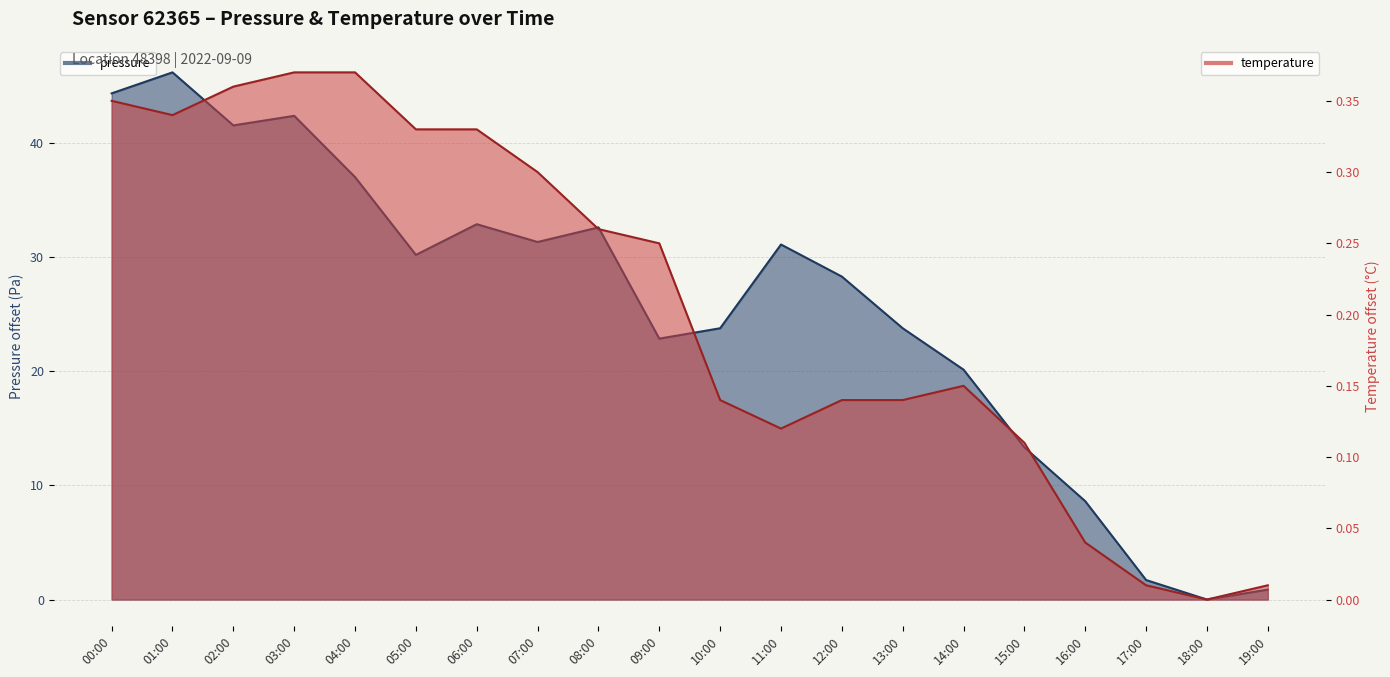

What position from the right is 13:00?

7